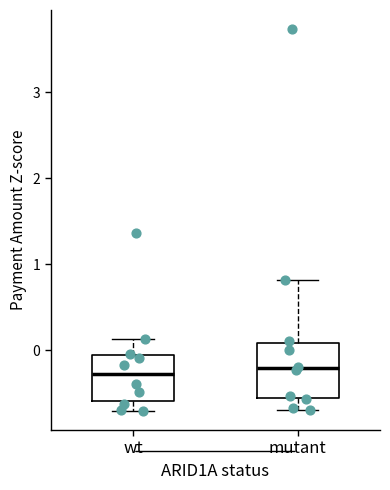

Reading left to right, transcribe this box plot: for each box, give where its median line is, the range the box spans, and where its two whiskers end, as read against the y-axis. The values are not printed on the chart, so give them approximately, as read against the axis.

wt: median -0.3, box -0.6 to -0.1, whiskers -0.7 to 0.1
mutant: median -0.2, box -0.6 to 0.1, whiskers -0.7 to 0.8